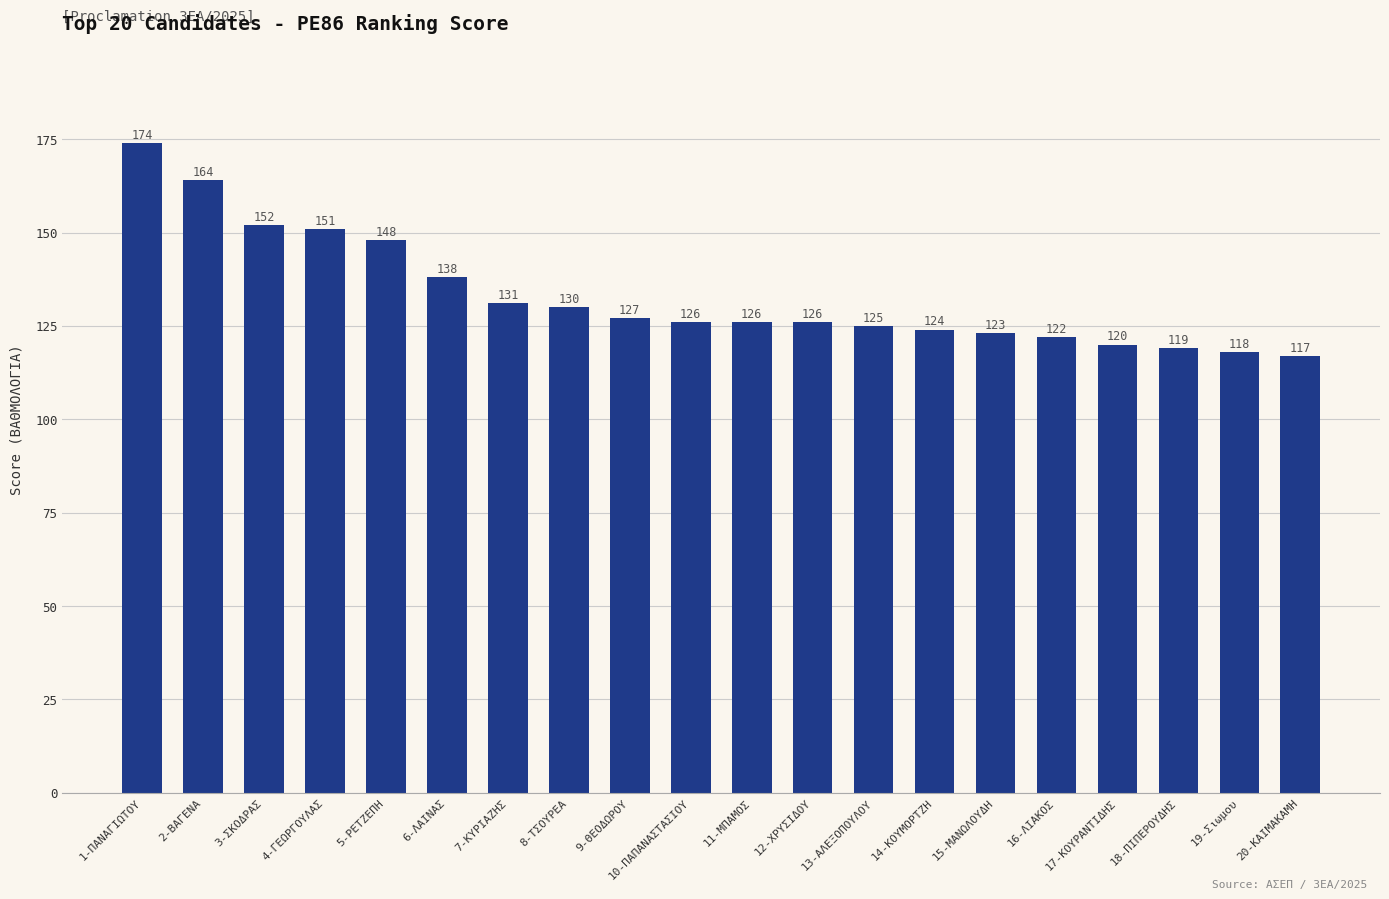

How many values are below 126?

8